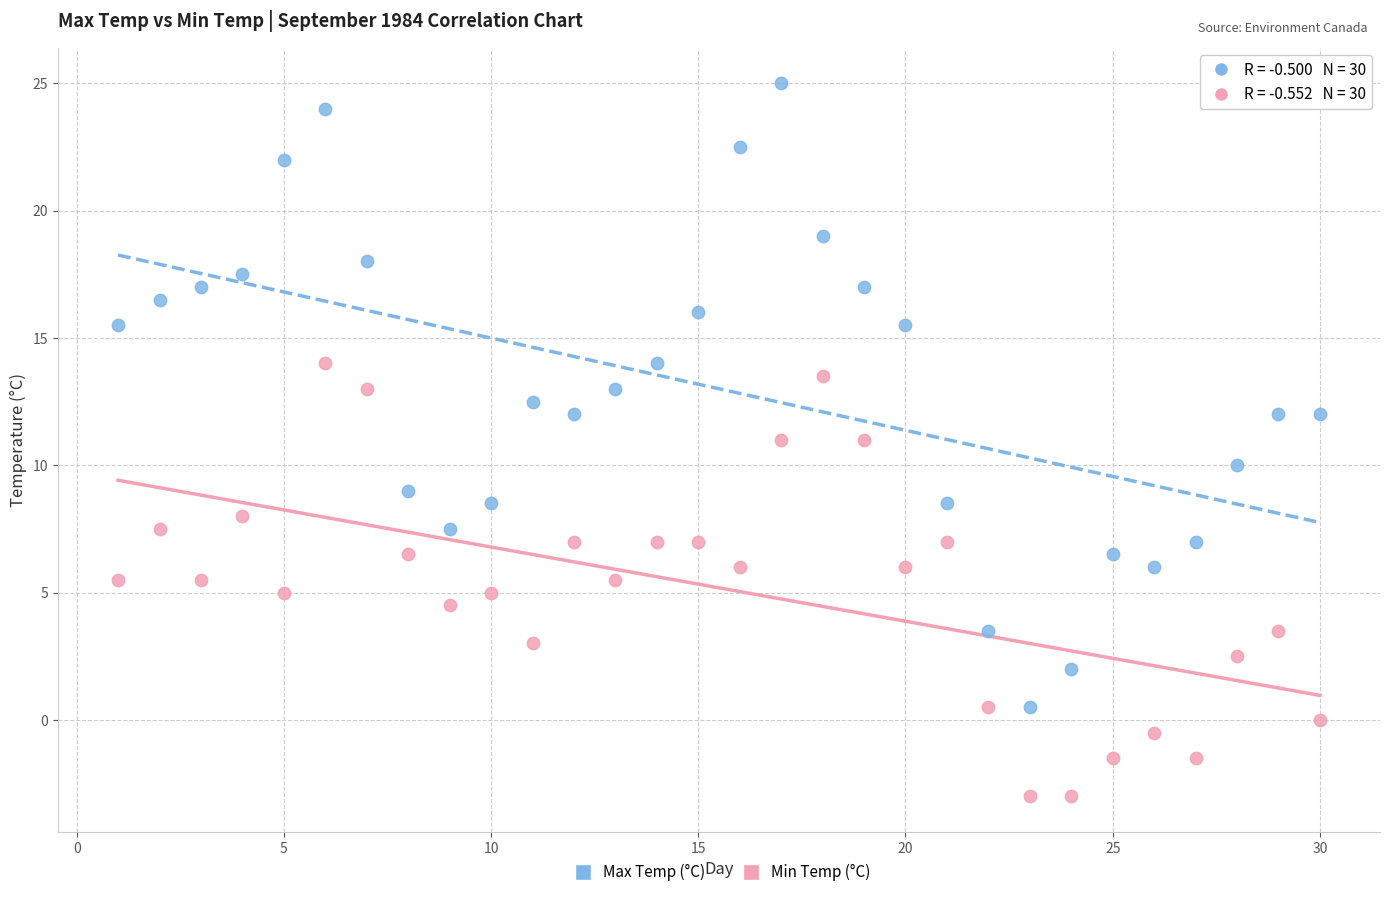

Which series reaches the maximum Y coordinate?

Max Temp (°C)